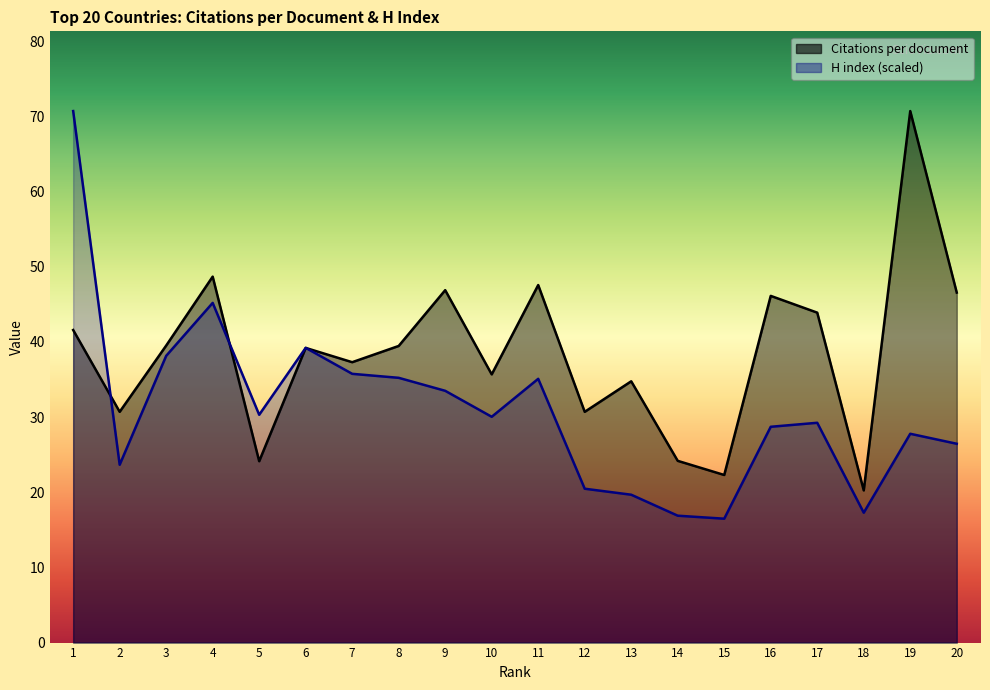

What are all the series names shown in the legend?

Citations per document, H index